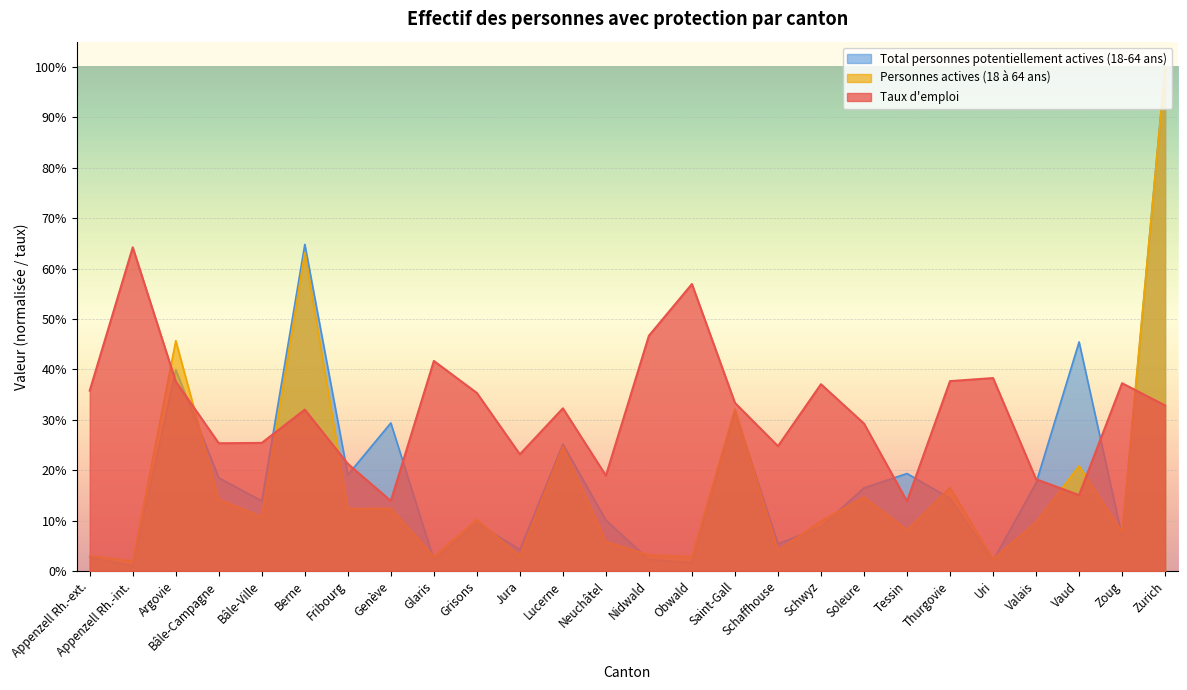

At how many categories does at least one series exceed 0?

26